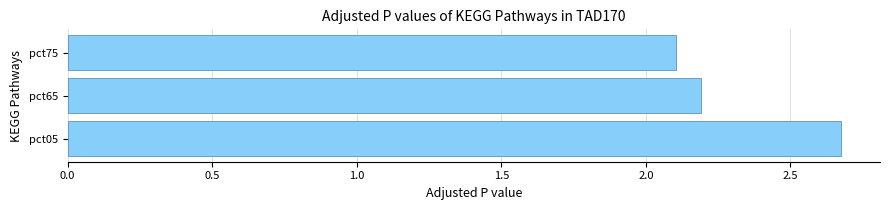

Are the bars horizontal?

Yes